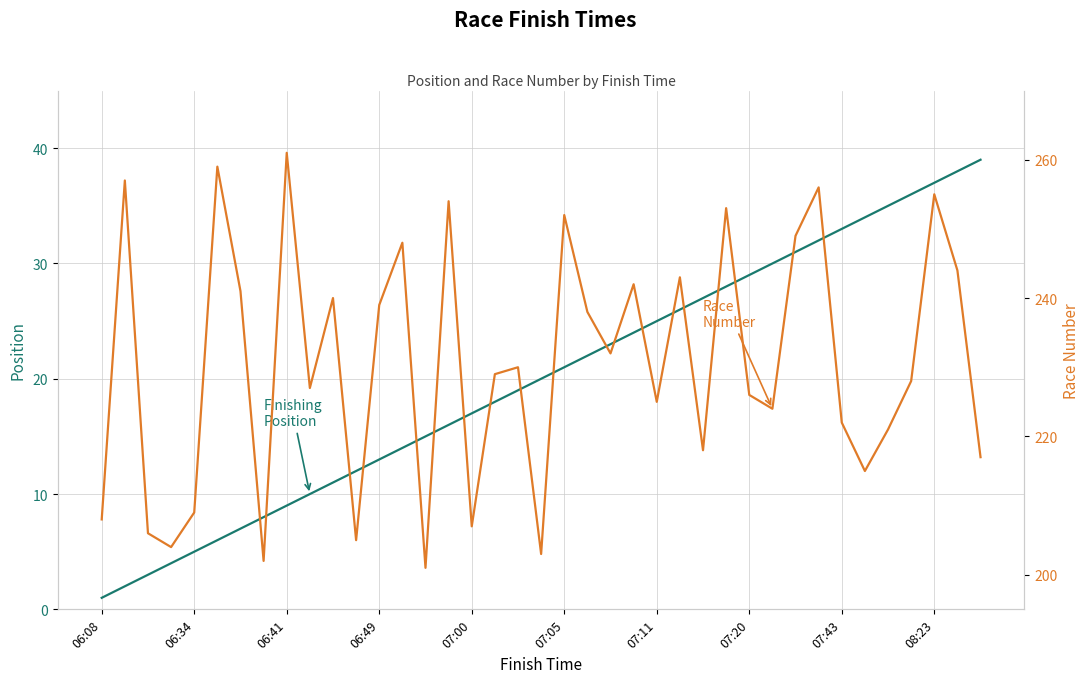

List the series in order of their peak value, lowest first.

Finishing Position, Race Number